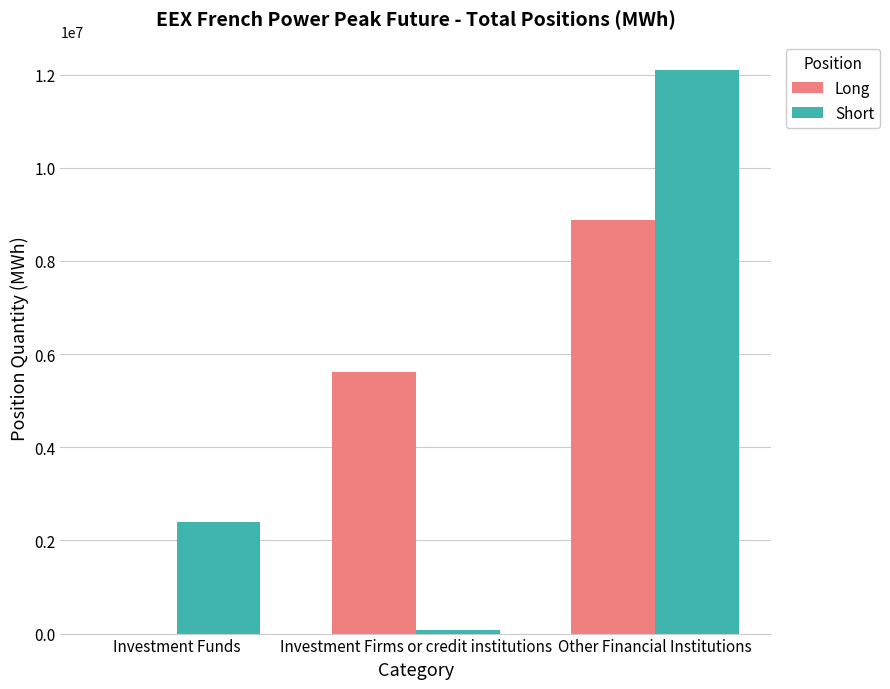

Which category has the highest value in the Short series?

Other Financial Institutions